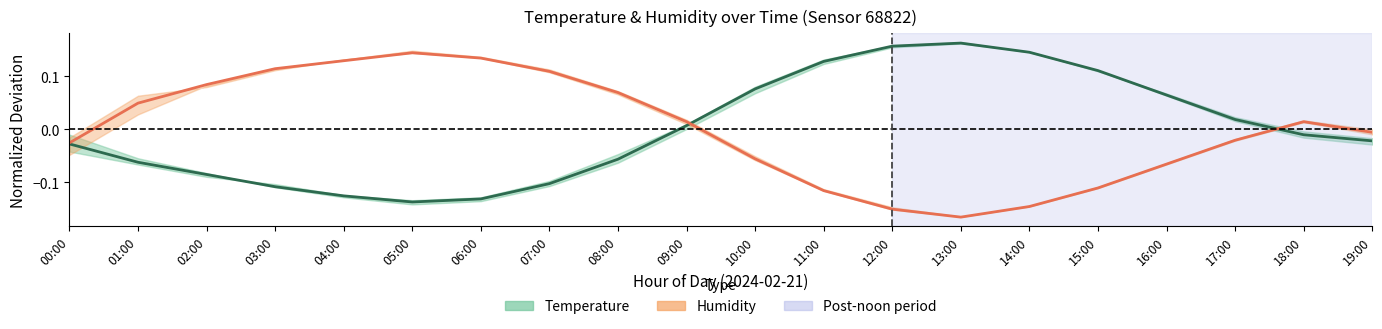

How many values in the Humidity series exceed 0?

10